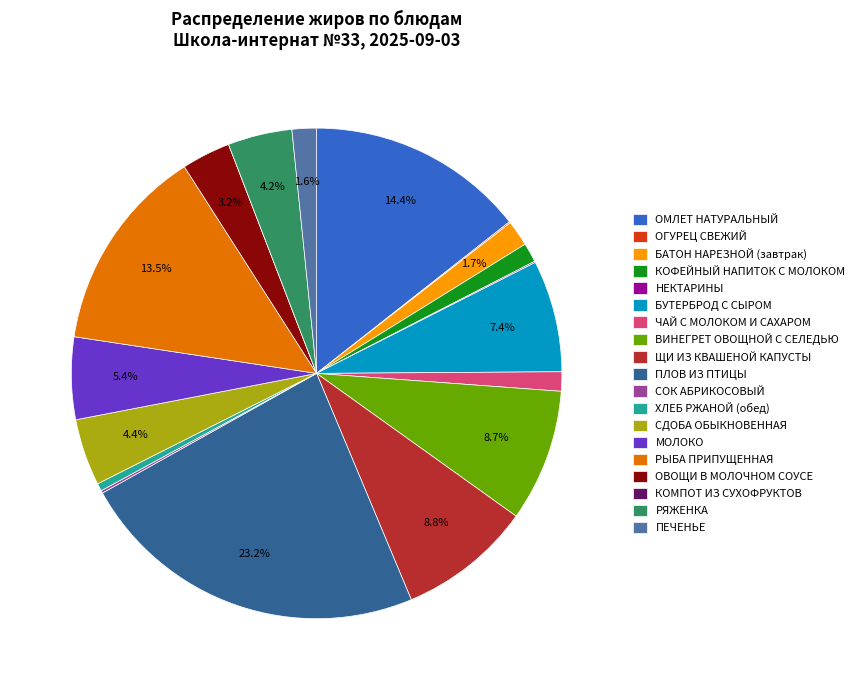

Which category has the biggest portion of the pie?

ПЛОВ ИЗ ПТИЦЫ